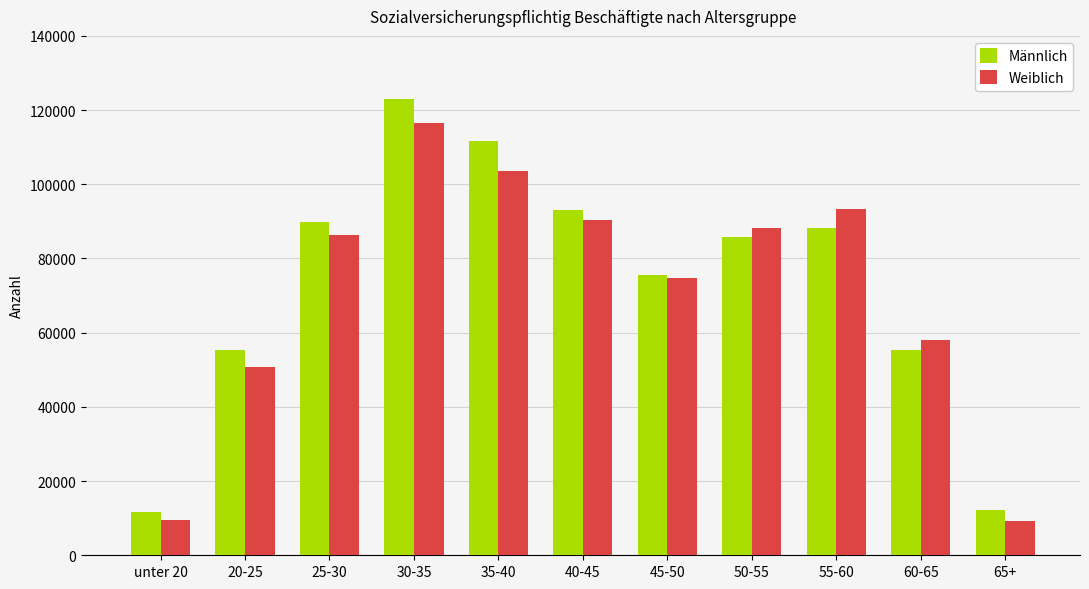

What is the difference between the second highest and minimum values in the Männlich series?

100246